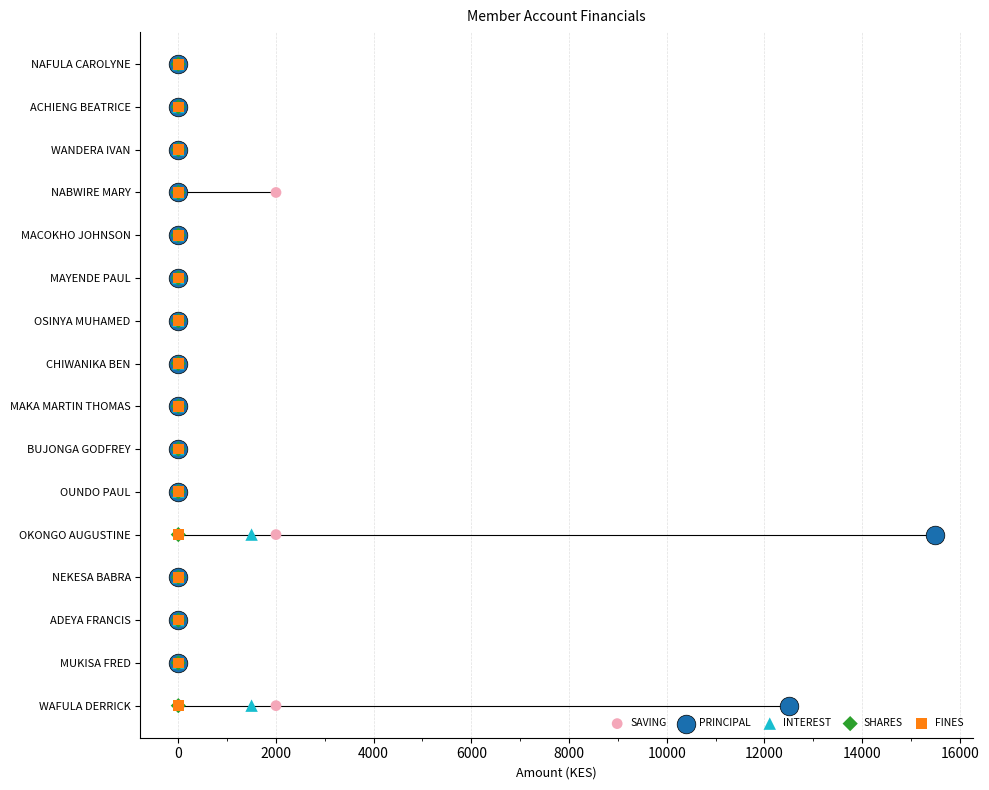

Which series has the largest Y range (max minus min)?

SAVING